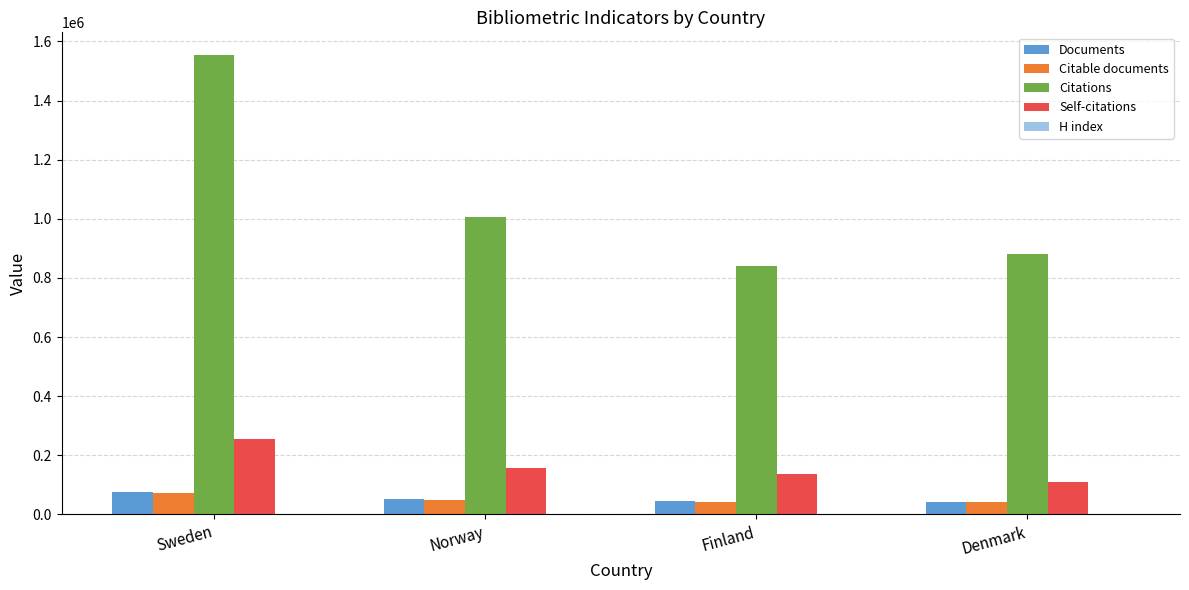

Are the bars grouped side by side (vs. stacked)?

Yes